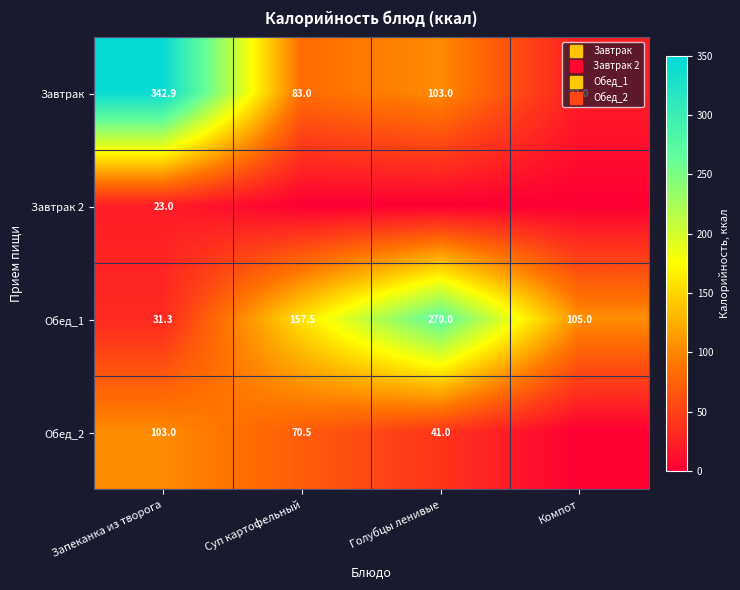

At which label does Обед_1 reach its minimum?

Запеканка из творога